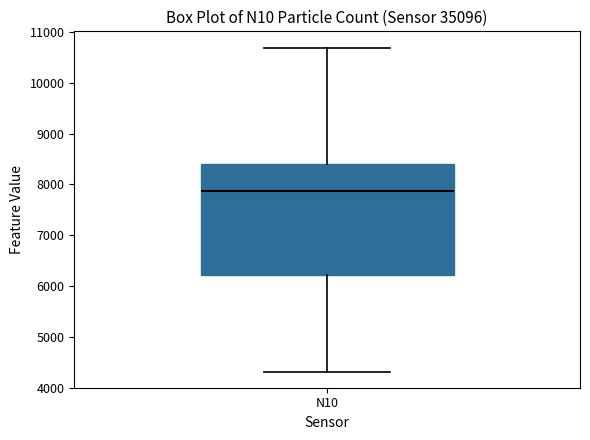

Read this box plot against the y-axis: the position of the median line, the range covered by the box, and the ends of both whiskers. The values are not printed on the chart, so give them approximately, as read against the axis.

median 7900, box 6200 to 8400, whiskers 4300 to 10700